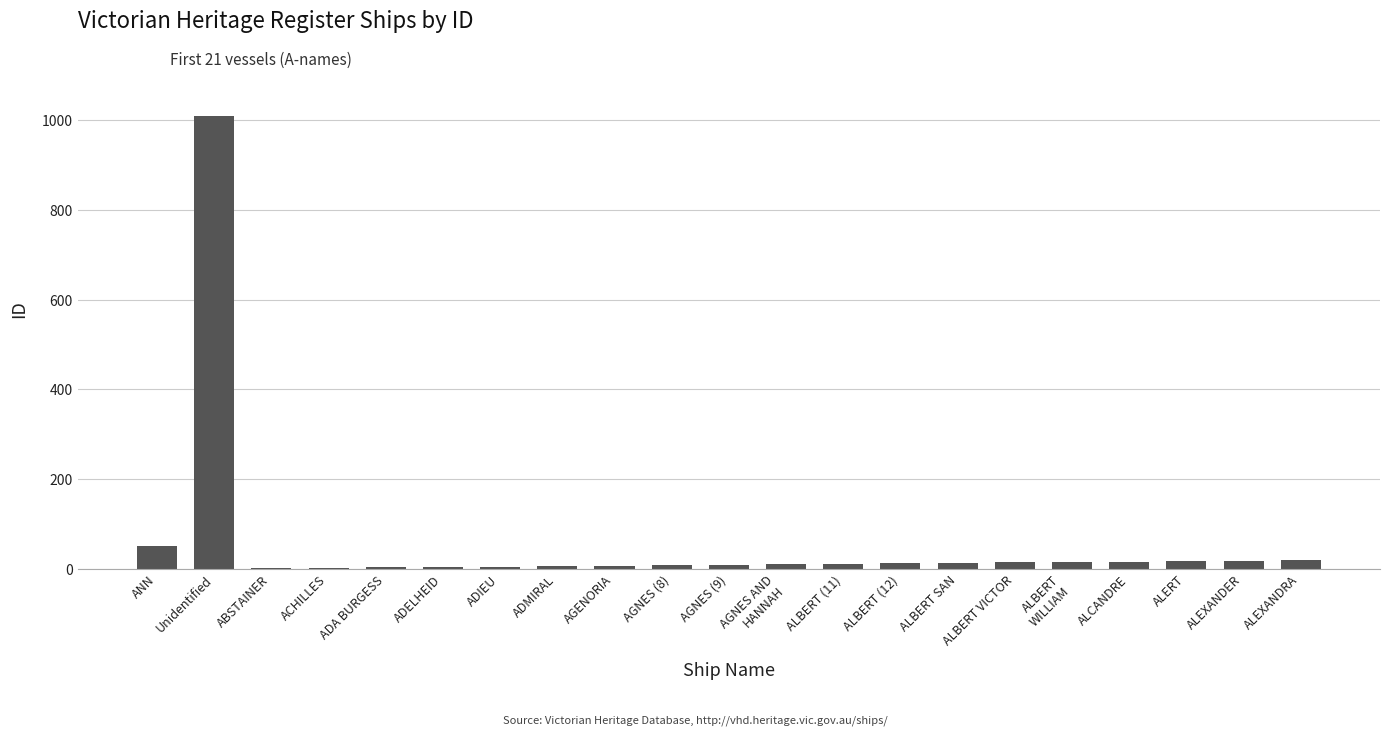

What is the maximum value shown in the chart?

1009